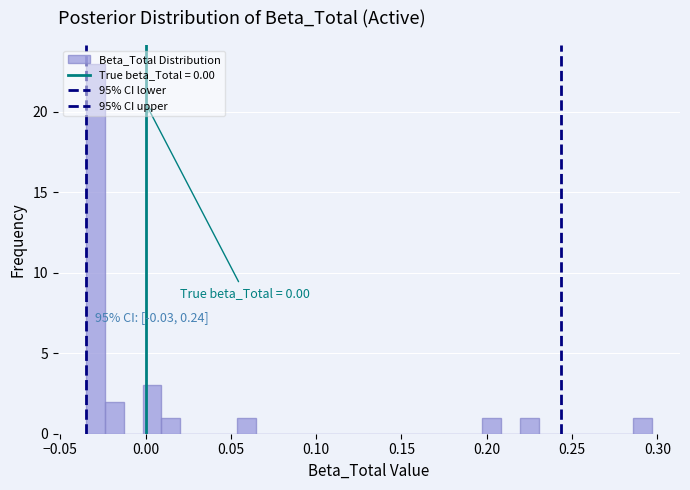

Read against the x-axis, roughly where is the centre of the tallest bar?

-0.030